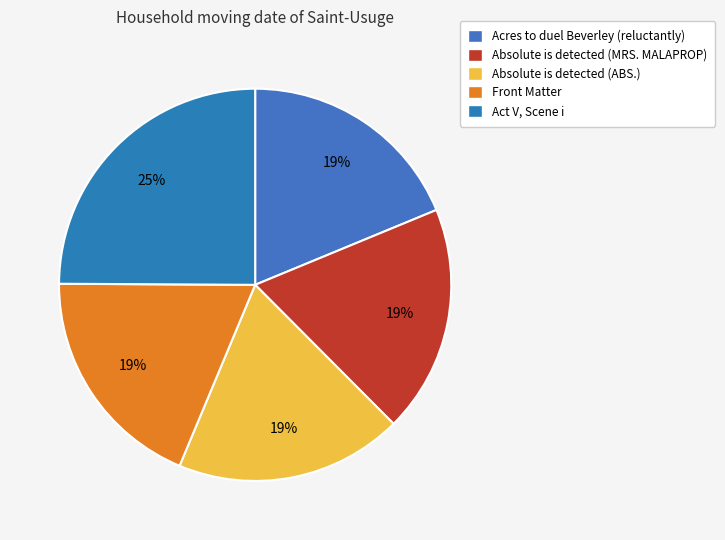

Is it true that Absolute is detected (MRS. MALAPROP) is 33% of the pie?

False